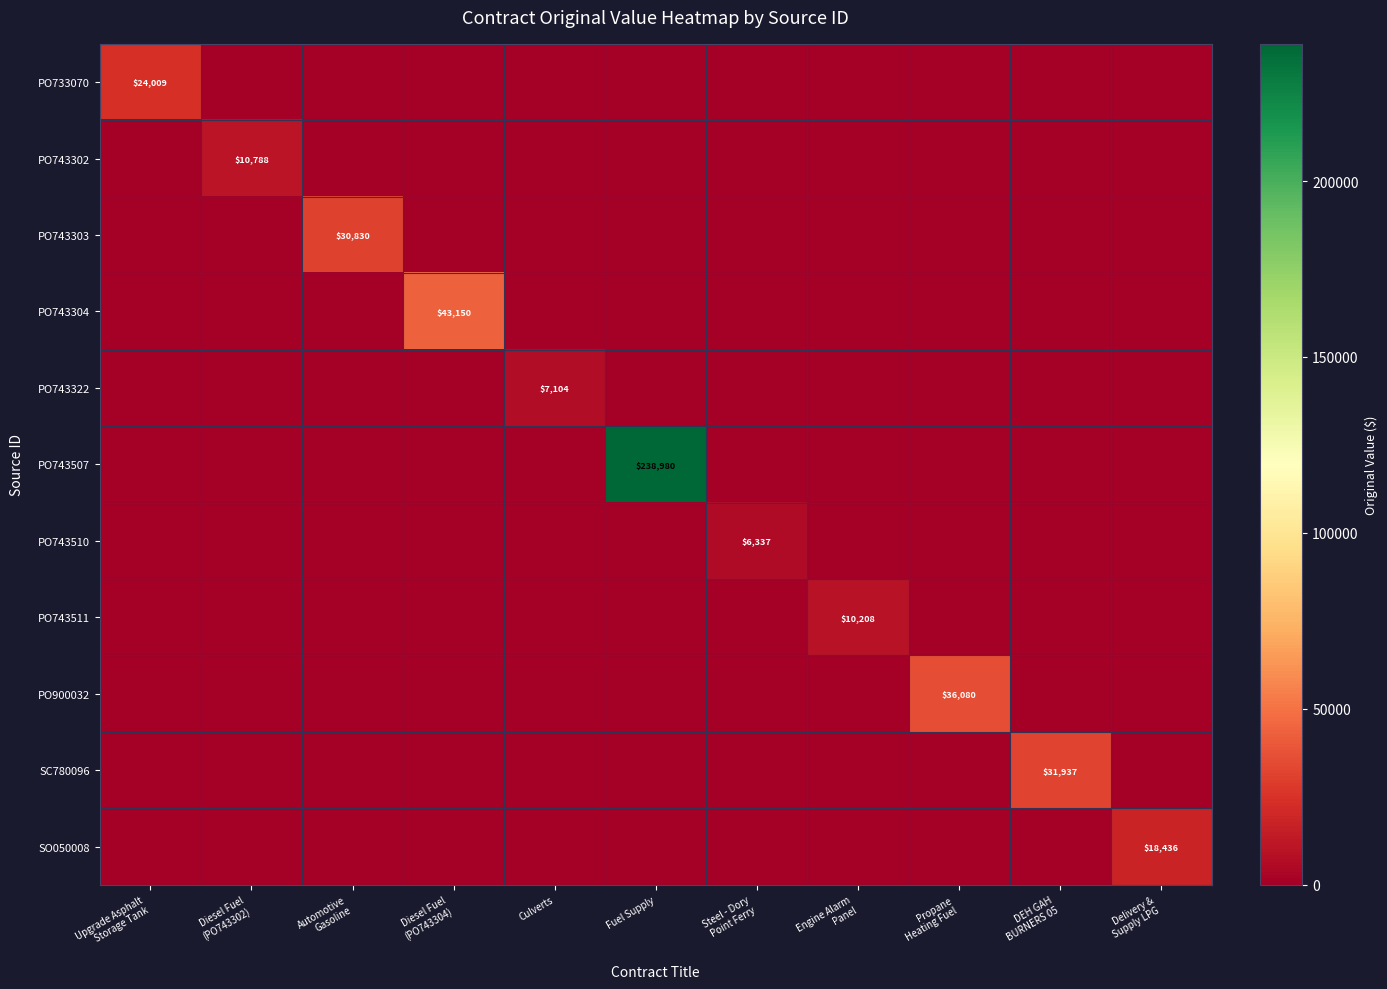

At Steel - Dory Point Ferry, list the series in order from smallest to largest.

PO733070, PO743302, PO743303, PO743304, PO743322, PO743507, PO743511, PO900032, SC780096, SO050008, PO743510